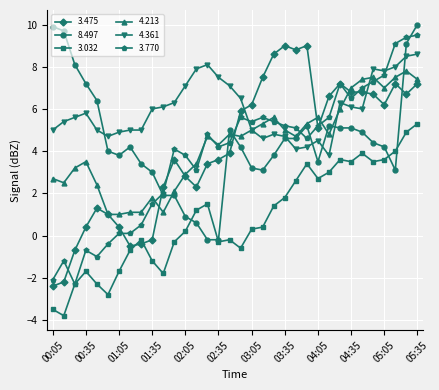

True or false: 4.213 has more than 0 interior local peaks.

True